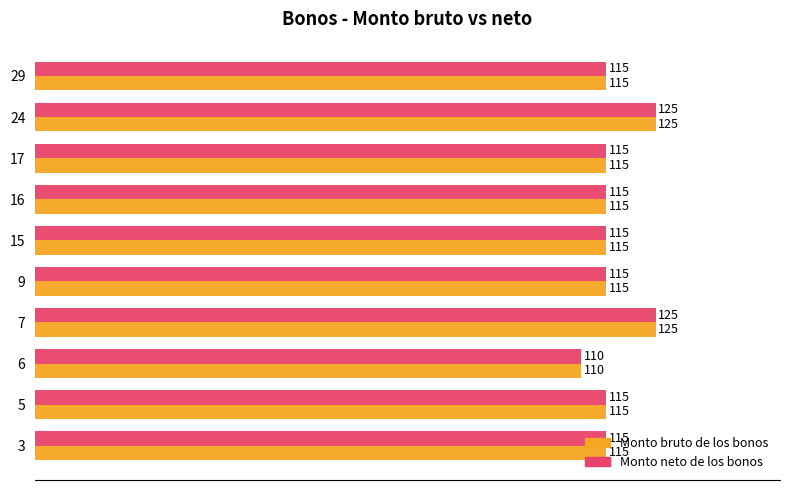

Read the Monto neto de los bonos value at 29.

115